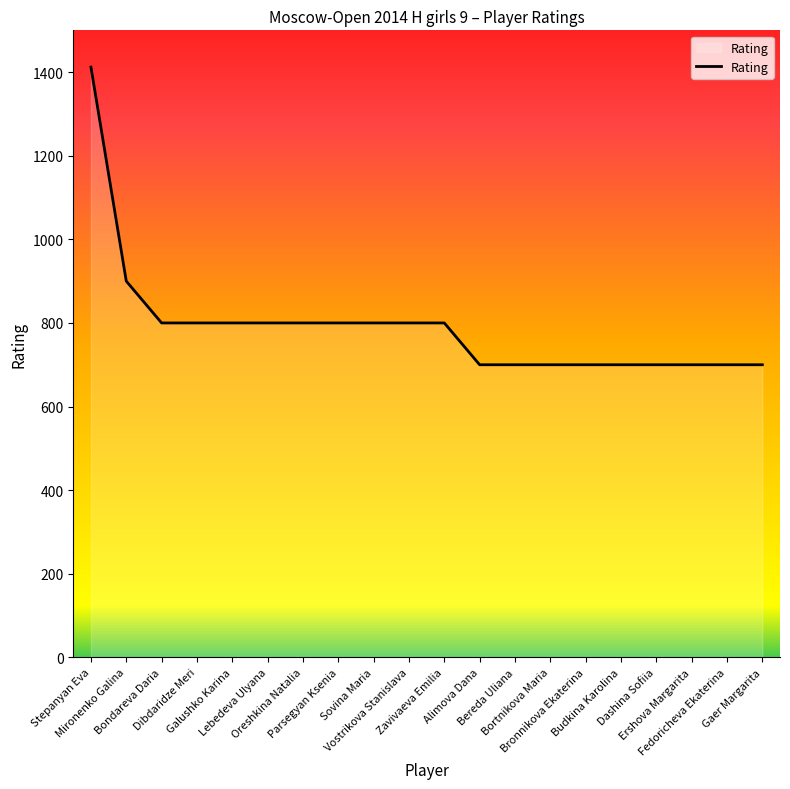

Reading left to right, what are all the values shown in this chart?

Stepanyan Eva=1412	Mironenko Galina=900	Bondareva Daria=800	Dibdaridze Meri=800	Galushko Karina=800	Lebedeva Ulyana=800	Oreshkina Natalia=800	Parsegyan Ksenia=800	Sovina Maria=800	Vostrikova Stanislava=800	Zavivaeva Emilia=800	Alimova Dana=700	Bereda Uliana=700	Bortnikova Maria=700	Bronnikova Ekaterina=700	Budkina Karolina=700	Dashina Sofiia=700	Ershova Margarita=700	Fedoricheva Ekaterina=700	Gaer Margarita=700